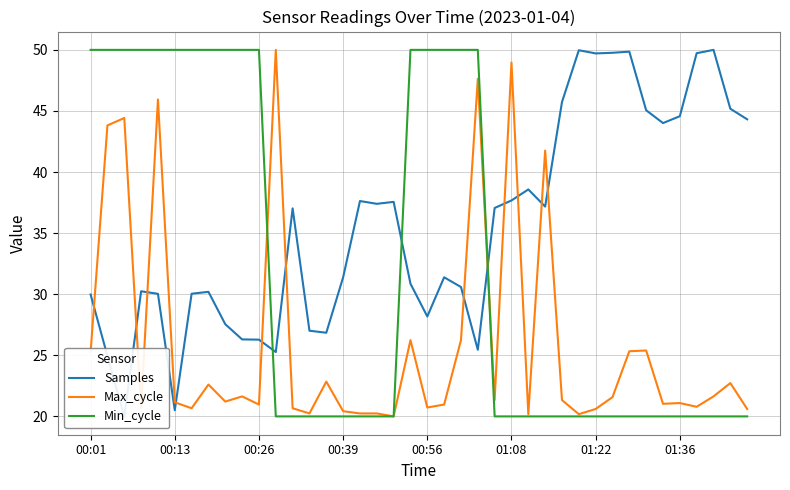

Rank the series by their maximum value, from lowest to highest.

Samples, Max_cycle, Min_cycle